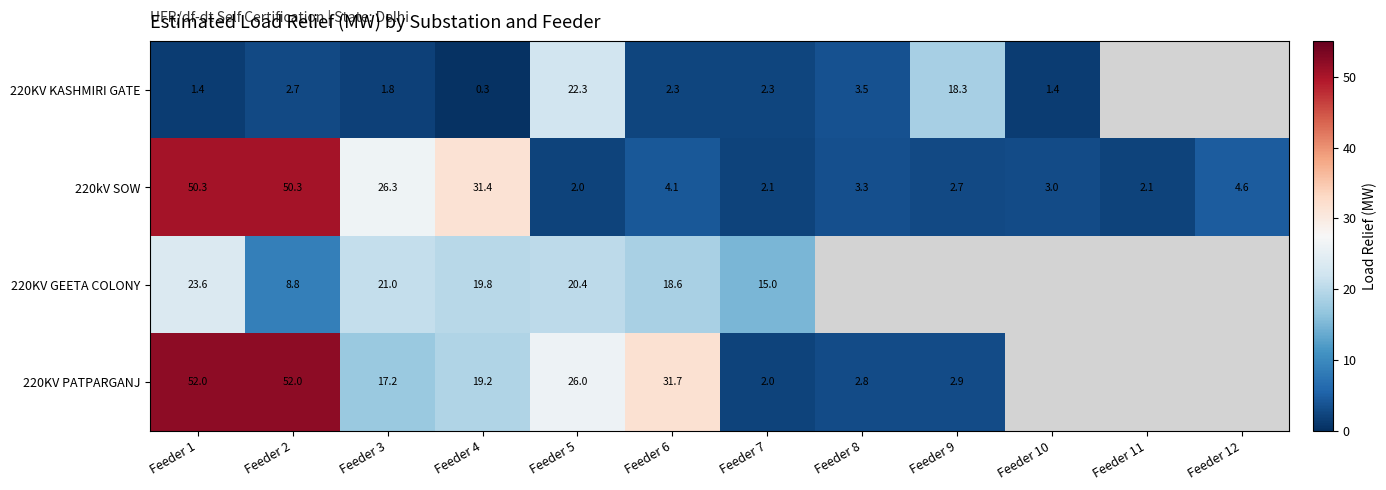

What is the approximate value of 220kV SOW at Feeder 9?

2.7